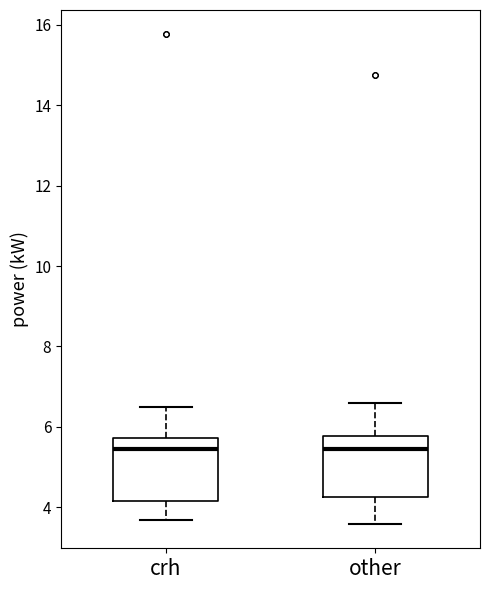

Where is the upper edge of the box for crh on the y-axis? The values are not printed on the chart, so give them approximately, as read against the axis.

5.8